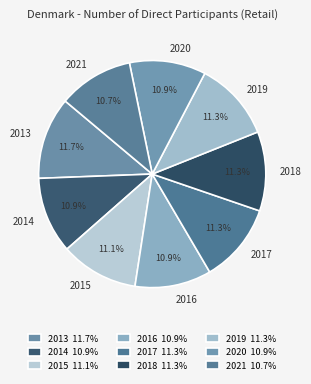

Is there a majority slice in this chart?

No